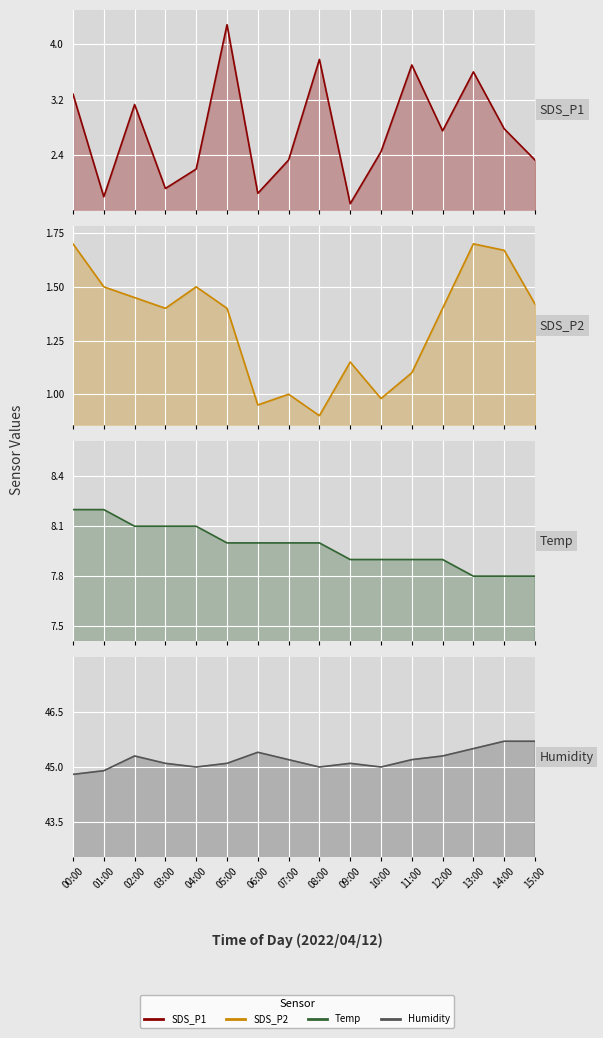

Reading left to right, what are all the values shown in this chart?

SDS_P1: 3.3	1.8	3.1	1.9	2.2	4.3	1.9	2.3	3.8	1.7	2.5	3.7	2.8	3.6	2.8	2.3
SDS_P2: 1.7	1.5	1.4	1.4	1.5	1.4	0.9	1.0	0.9	1.1	1.0	1.1	1.4	1.7	1.7	1.4
Temp: 8.2	8.2	8.1	8.1	8.1	8.0	8.0	8.0	8.0	7.9	7.9	7.9	7.9	7.8	7.8	7.8
Humidity: 44.8	44.9	45.3	45.1	45.0	45.1	45.4	45.2	45.0	45.1	45.0	45.2	45.3	45.5	45.7	45.7